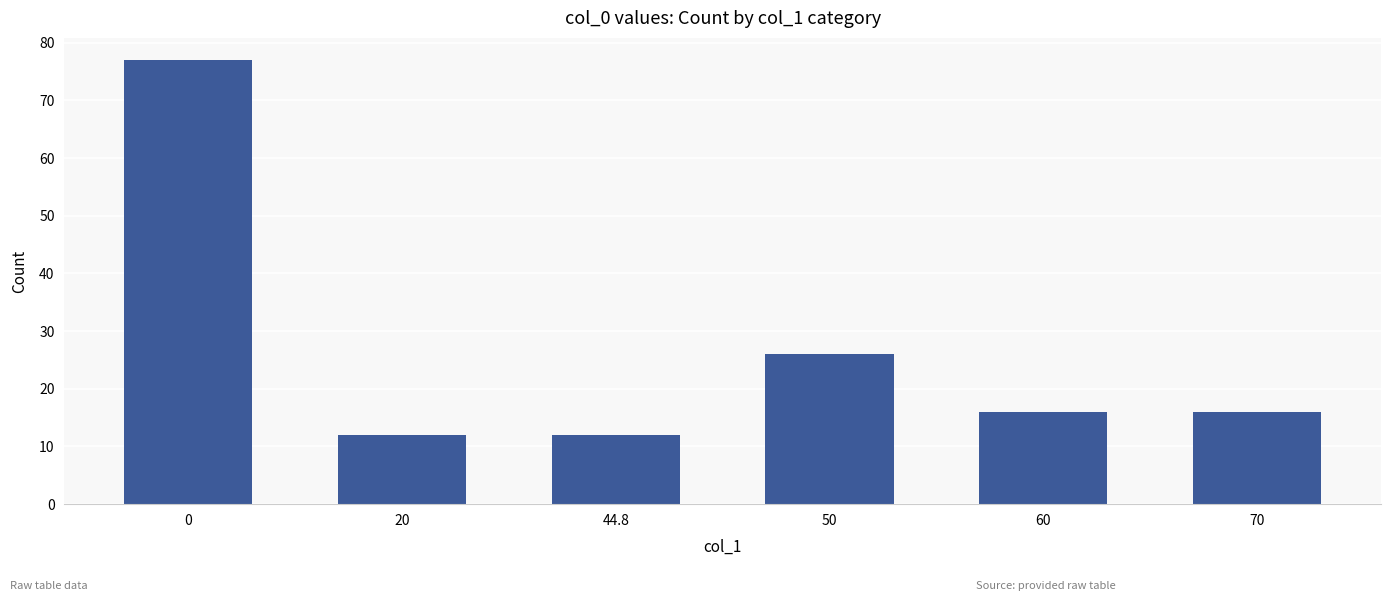

Are the bars horizontal?

No